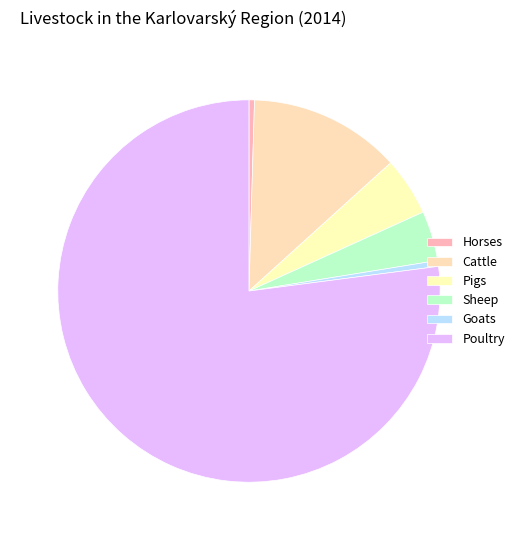

What is the largest slice in the pie chart?

Poultry